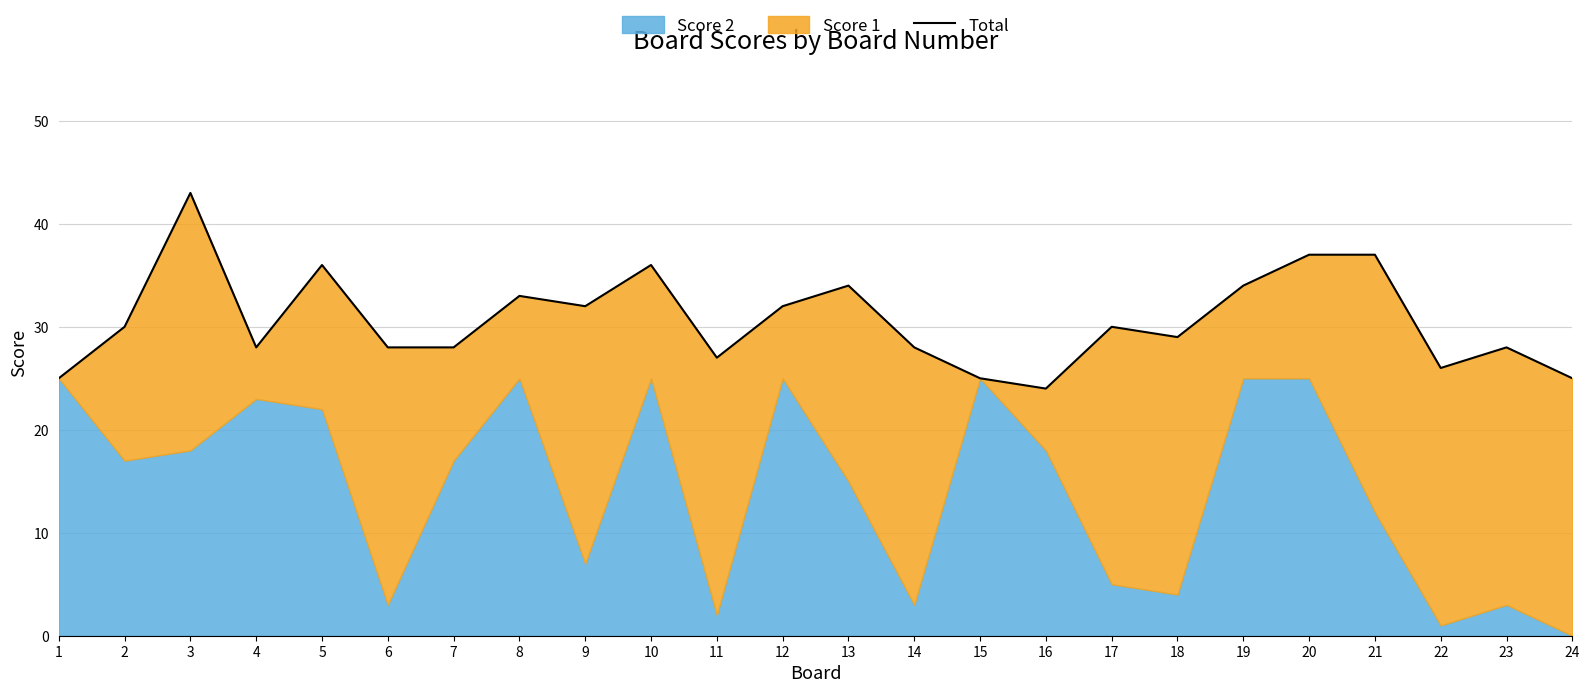

What is the change in value from 19 to 22?

-8